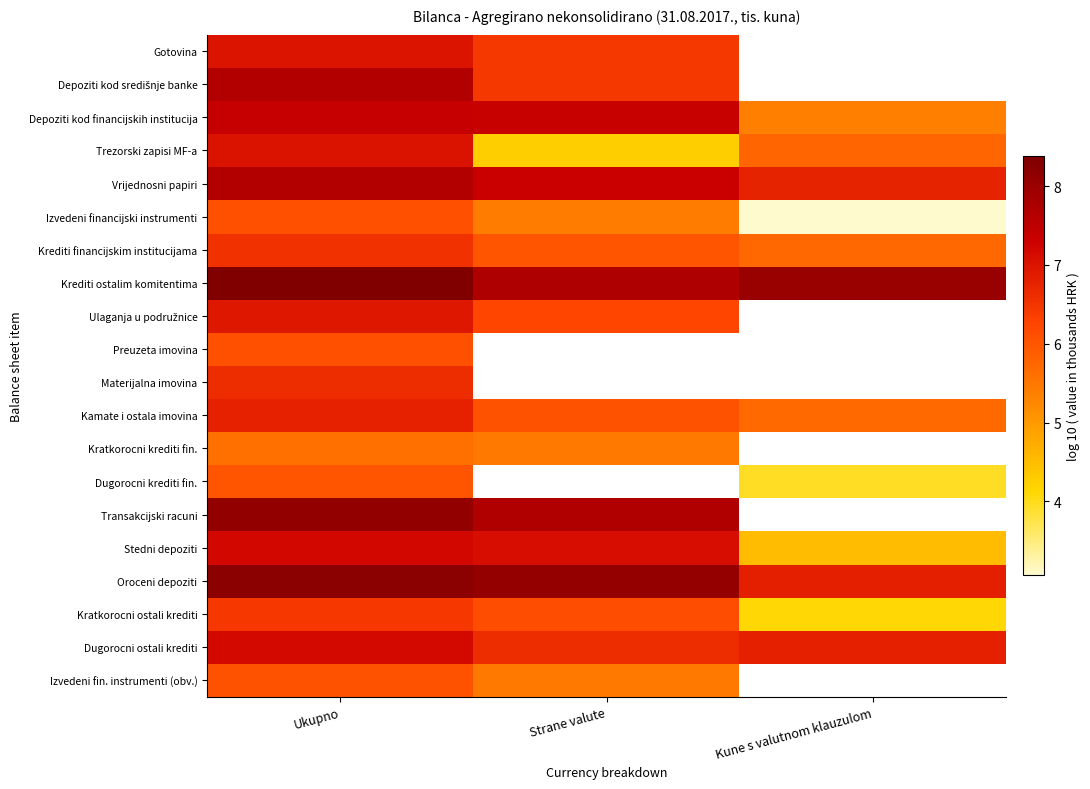

The value of Kamate i ostala imovina at Ukupno is 9.1. True or false?

False